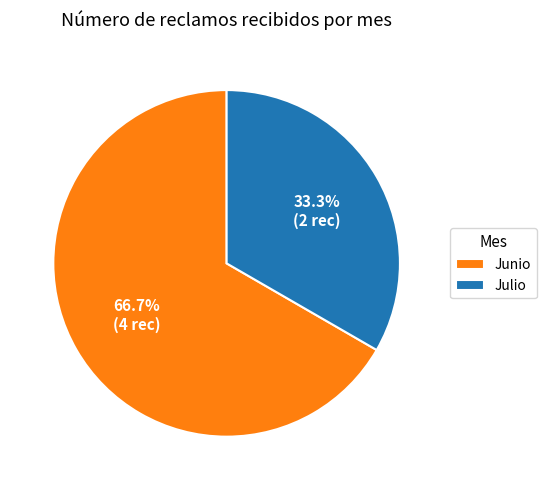

Which slice is the smallest?

Julio